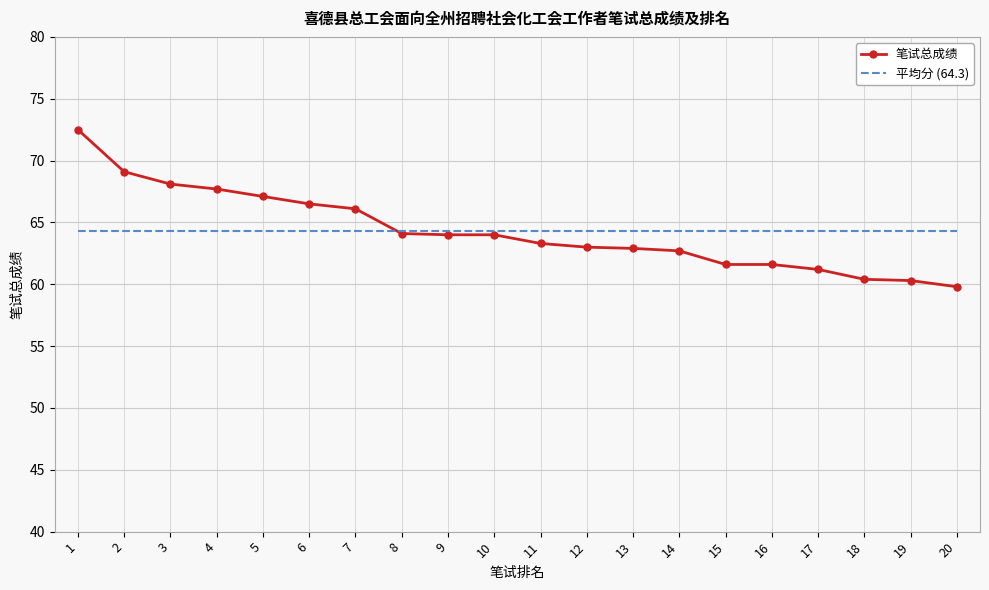

What is the greatest value displayed?

72.5